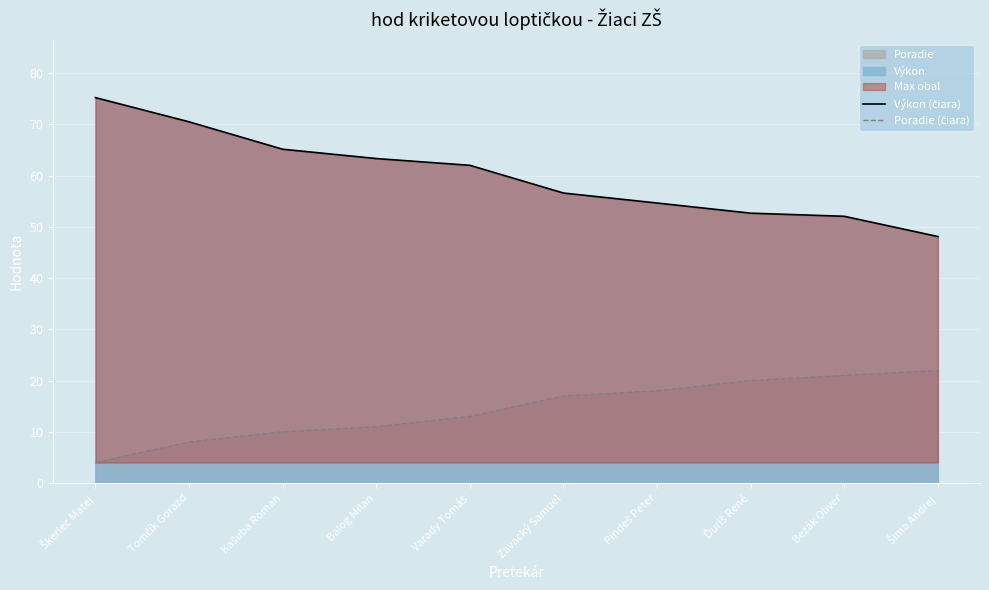

The Poradie (čiara) series shows 10.0 at Kašuba Roman. True or false?

True